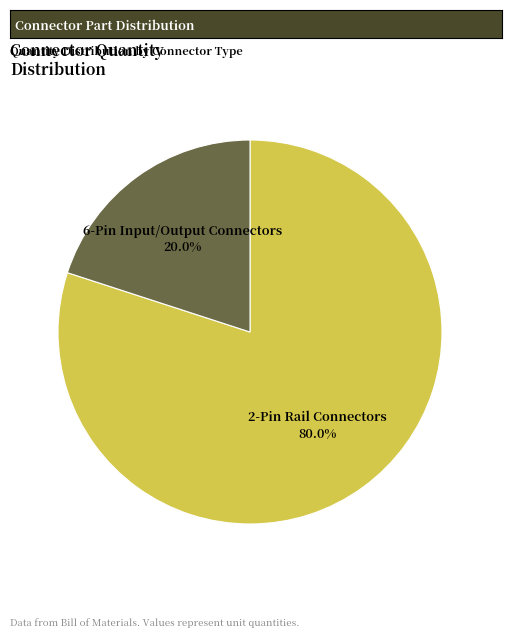

What is the smallest slice in the pie chart?

6-Pin Input/Output Connectors